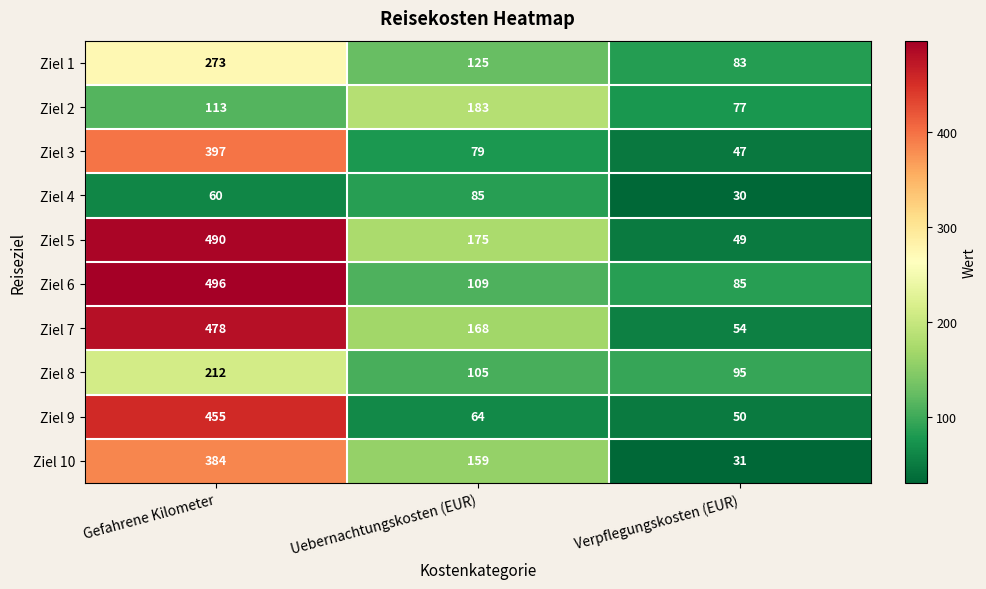

Is it true that Ziel 10 equals 31 at Verpflegungskosten (EUR)?

True